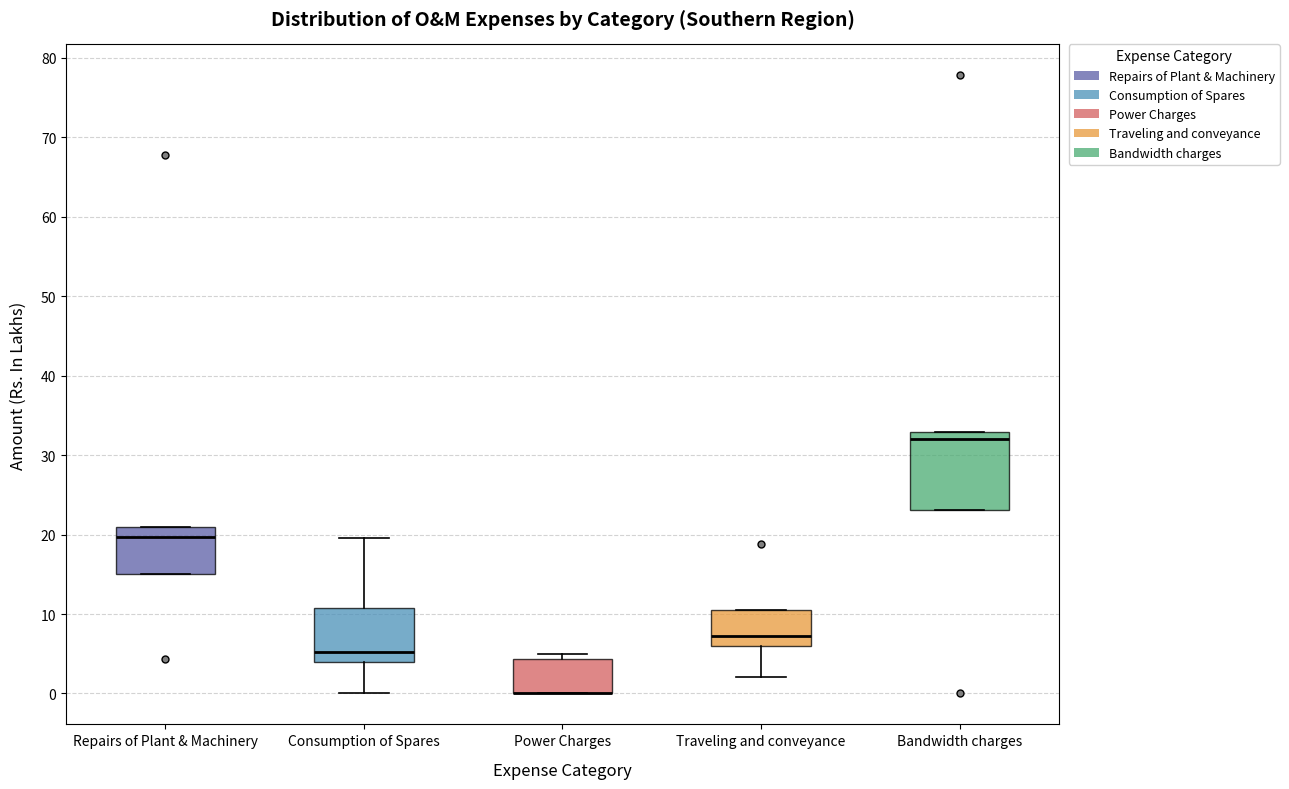

Reading left to right, read every box against the y-axis: the position of its median line, the range the box covers, and the ends of its whiskers. The values are not printed on the chart, so give them approximately, as read against the axis.

Repairs of Plant & Machinery: median 20, box 15 to 21, whiskers 15 to 21
Consumption of Spares: median 5, box 4 to 11, whiskers 0 to 20
Power Charges: median 0 (drawn on the box's lower edge), box 0 to 4, whiskers 0 to 5
Traveling and conveyance: median 7, box 6 to 10, whiskers 2 to 10
Bandwidth charges: median 32, box 23 to 33, whiskers 23 to 33